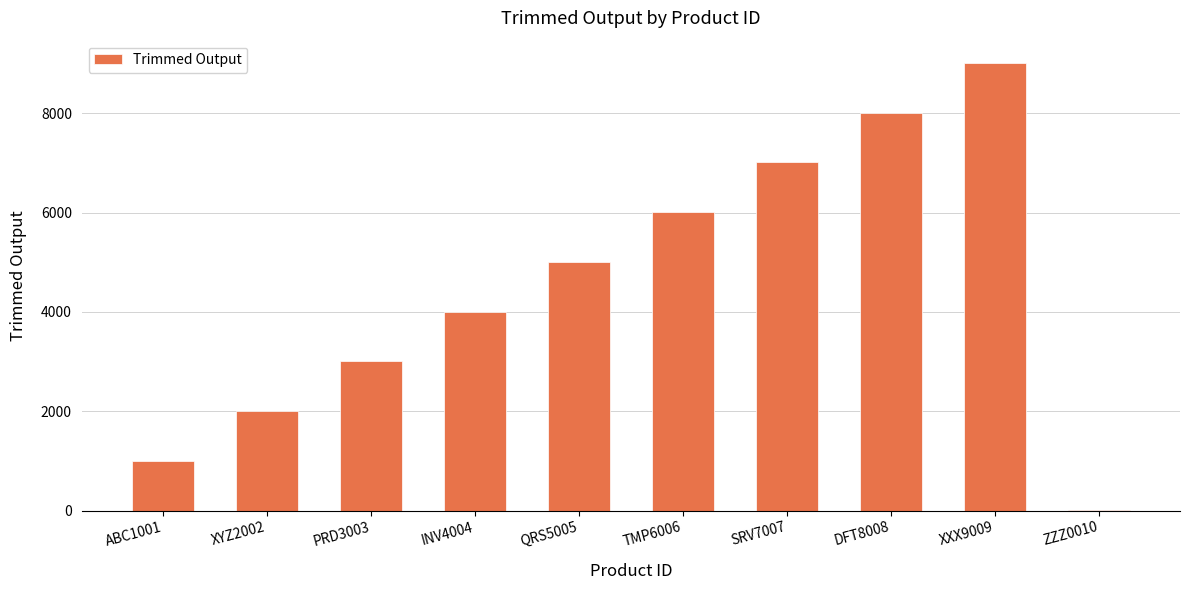

What is the sum of all values?

45055